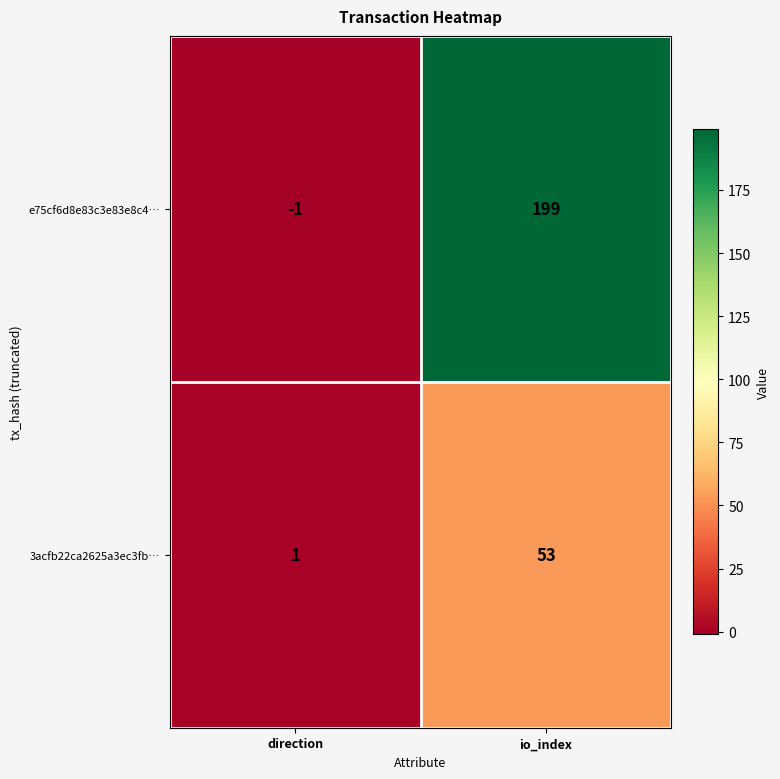

At which category does the chart reach its minimum across all series?

direction